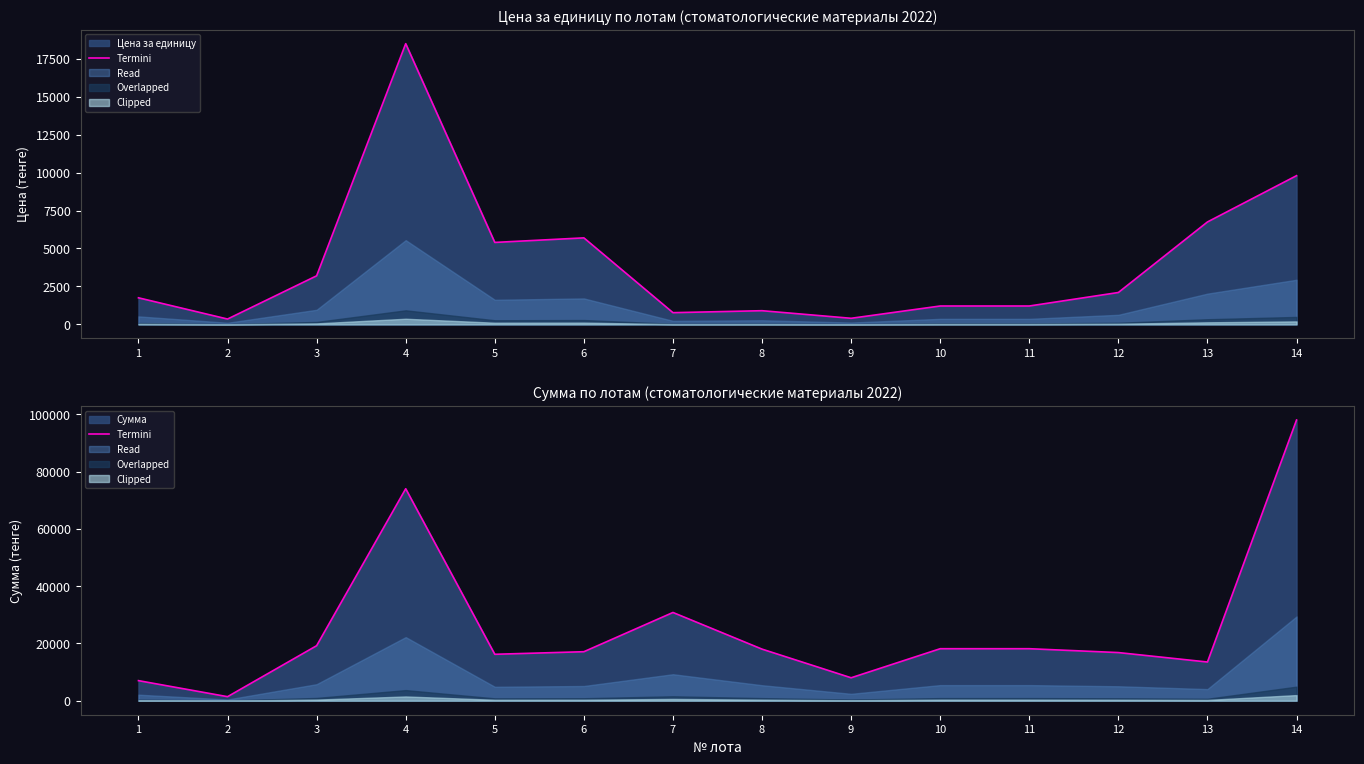

What is the difference between the values at 1 and 8?

11000